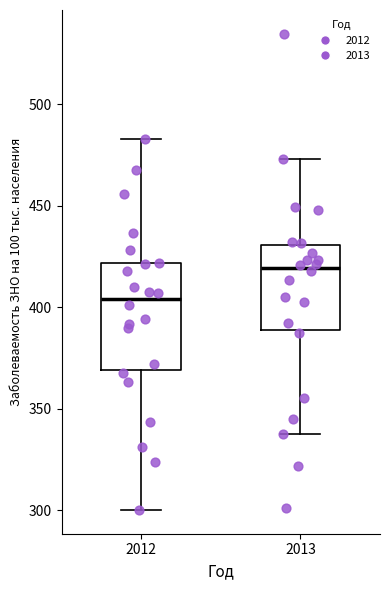

Reading left to right, transcribe this box plot: for each box, give where its median line is, the range the box spans, and where its two whiskers end, as read against the y-axis. The values are not printed on the chart, so give them approximately, as read against the axis.

2012: median 405, box 370 to 420, whiskers 300 to 485
2013: median 420, box 390 to 430, whiskers 340 to 475